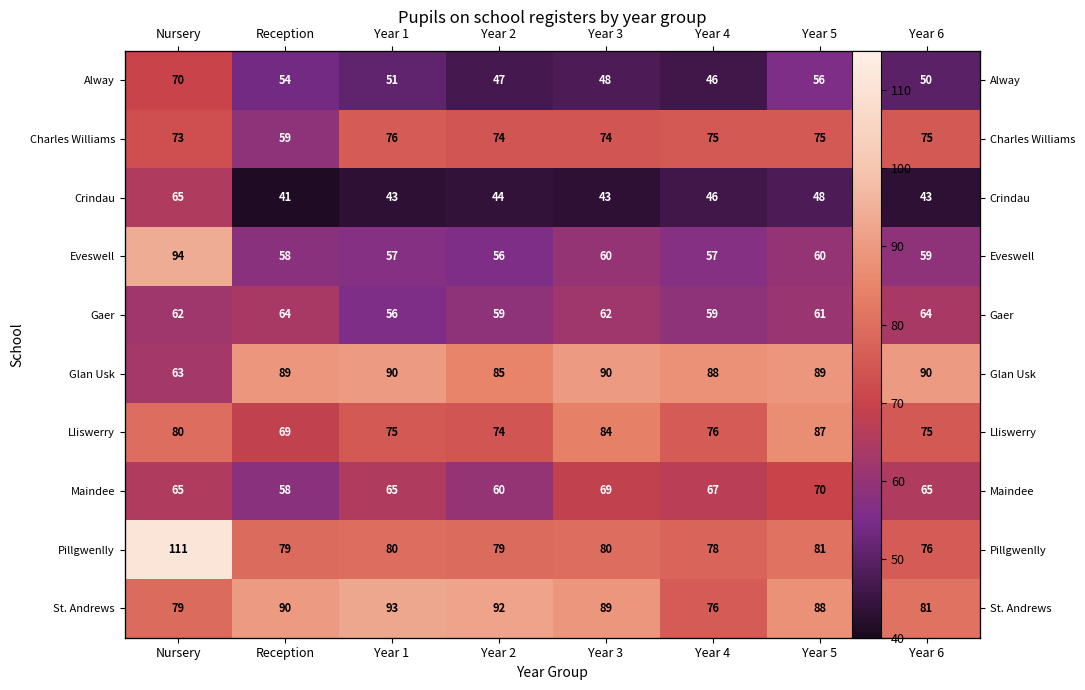

How many data points in Glan Usk are above 89?

3